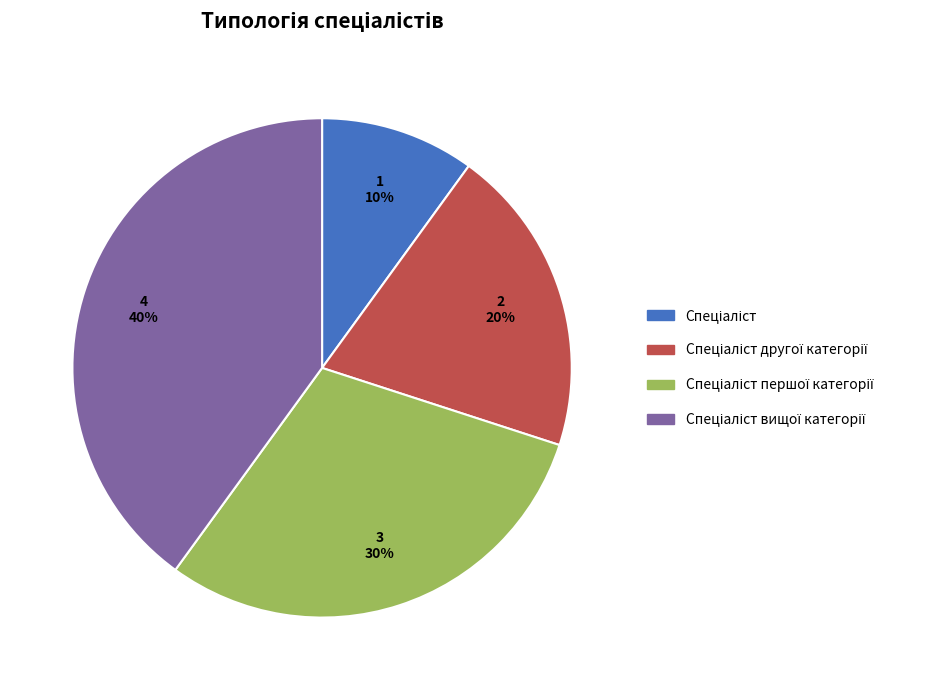

Does any single category account for the majority?

No